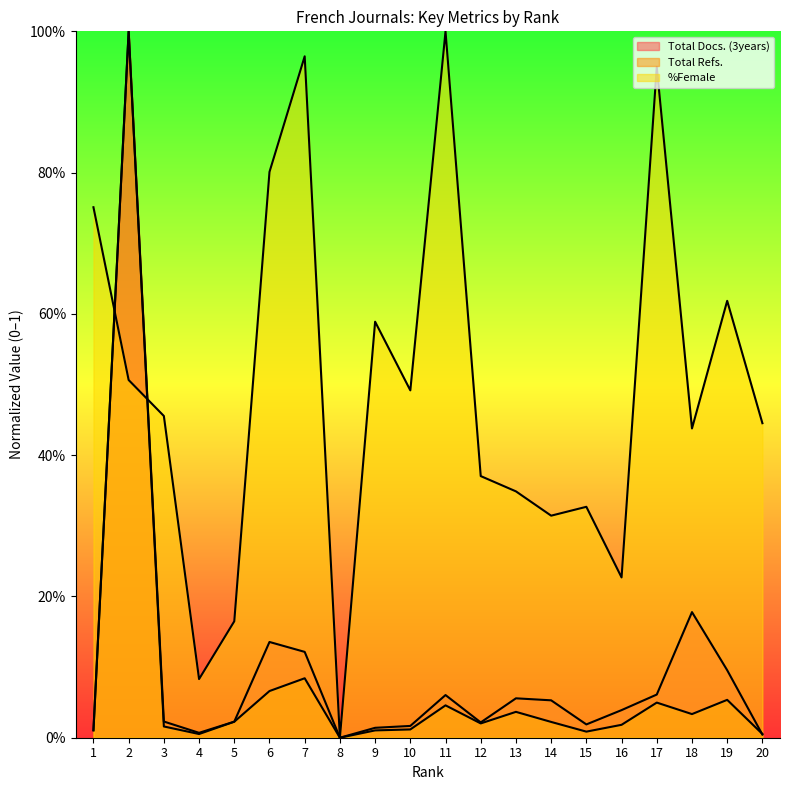

Which has a higher value, 15 or 8?

15